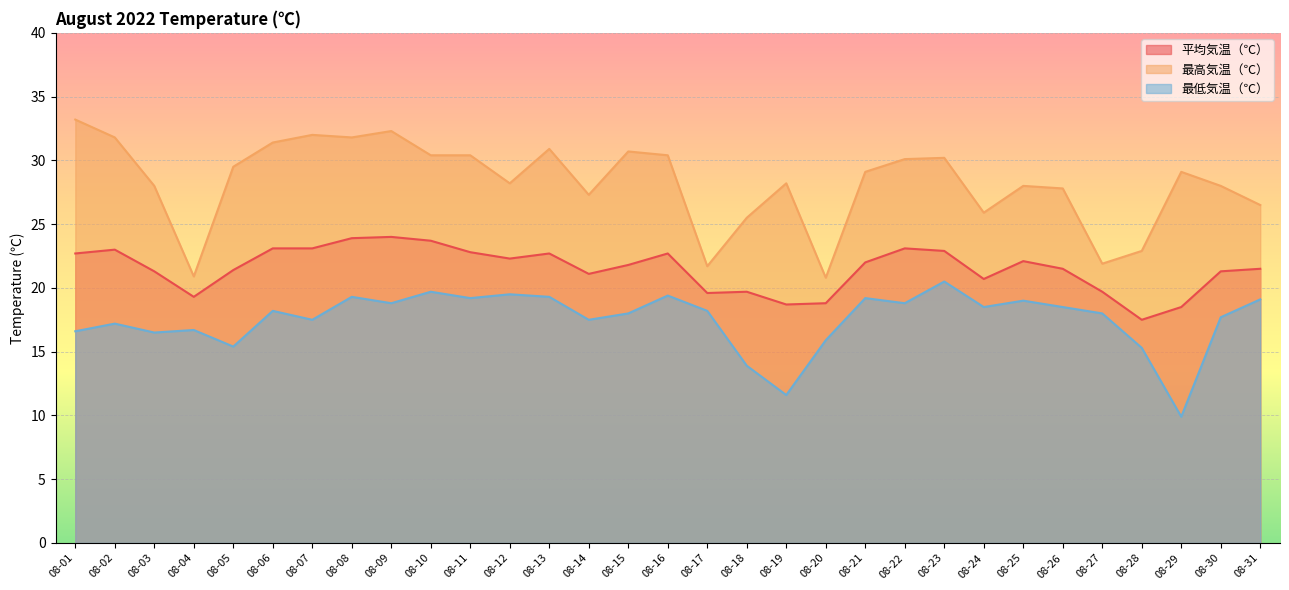

Reading right to left, list all the values displayed in this chart.

平均気温（℃）: 21.5	21.3	18.5	17.5	19.7	21.5	22.1	20.7	22.9	23.1	22.0	18.8	18.7	19.7	19.6	22.7	21.8	21.1	22.7	22.3	22.8	23.7	24.0	23.9	23.1	23.1	21.4	19.3	21.3	23.0	22.7
最高気温（℃）: 26.5	28.0	29.1	22.9	21.9	27.8	28.0	25.9	30.2	30.1	29.1	20.8	28.2	25.5	21.7	30.4	30.7	27.3	30.9	28.2	30.4	30.4	32.3	31.8	32.0	31.4	29.5	20.9	28.0	31.8	33.2
最低気温（℃）: 19.1	17.7	9.9	15.3	18.0	18.5	19.0	18.5	20.5	18.8	19.2	15.9	11.6	13.9	18.2	19.4	18.0	17.5	19.3	19.5	19.2	19.7	18.8	19.3	17.5	18.2	15.4	16.7	16.5	17.2	16.6